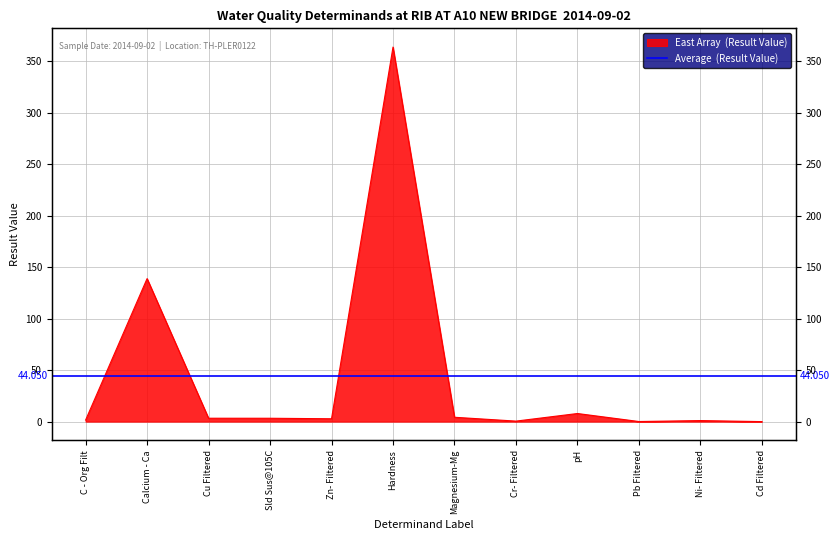

What is the difference between the maximum and minimum values?

364.0